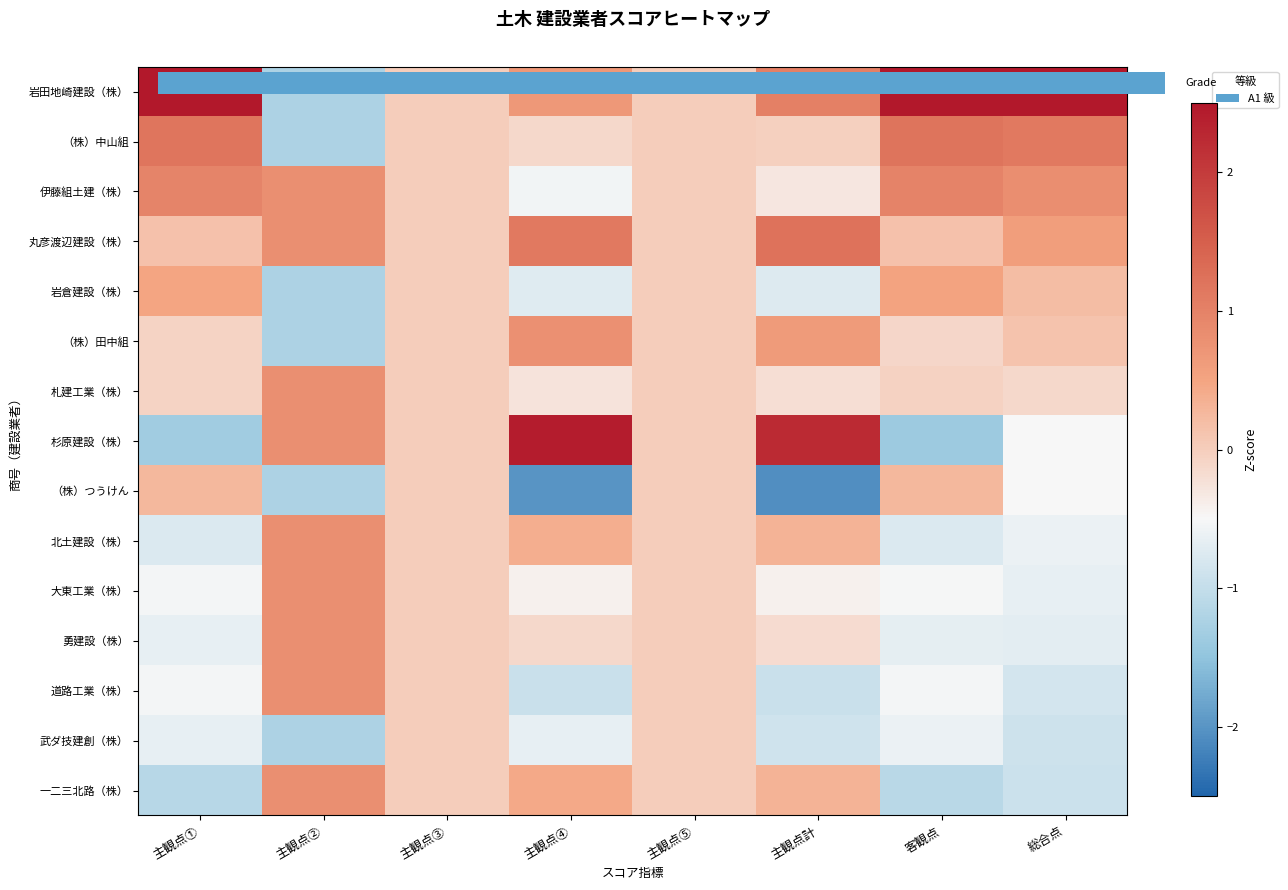

At which category does the chart reach its minimum across all series?

主観点計